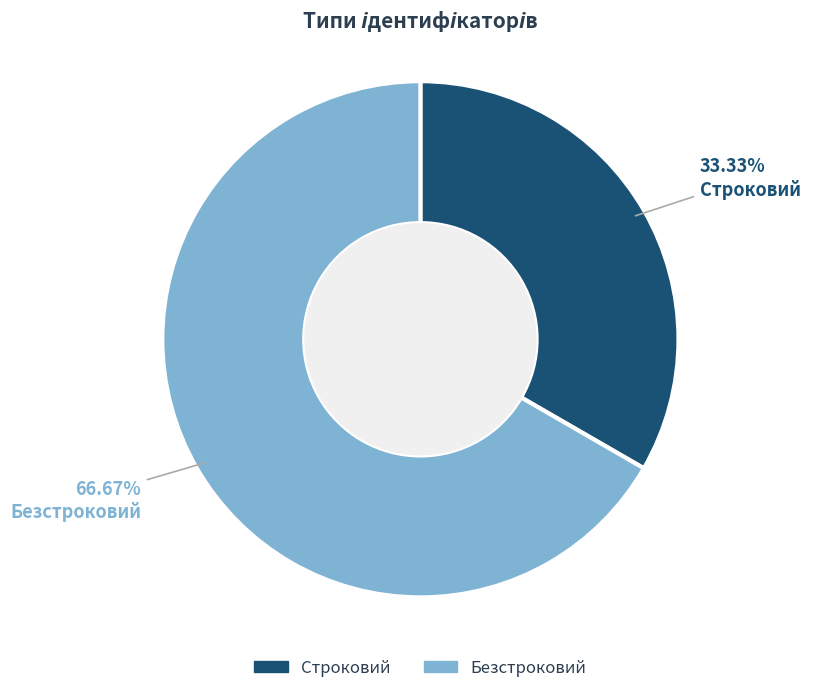

Which slice is the largest?

Безстроковий